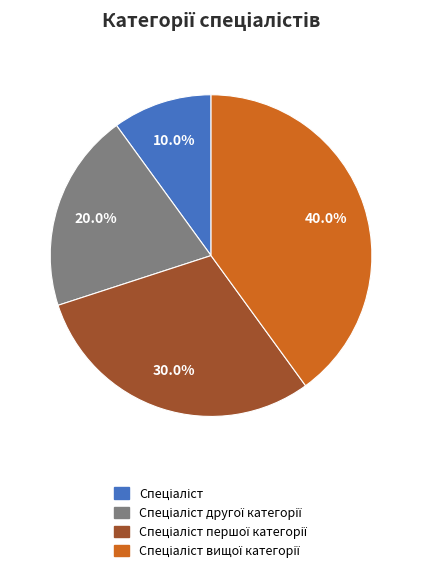

Does any single category account for the majority?

No